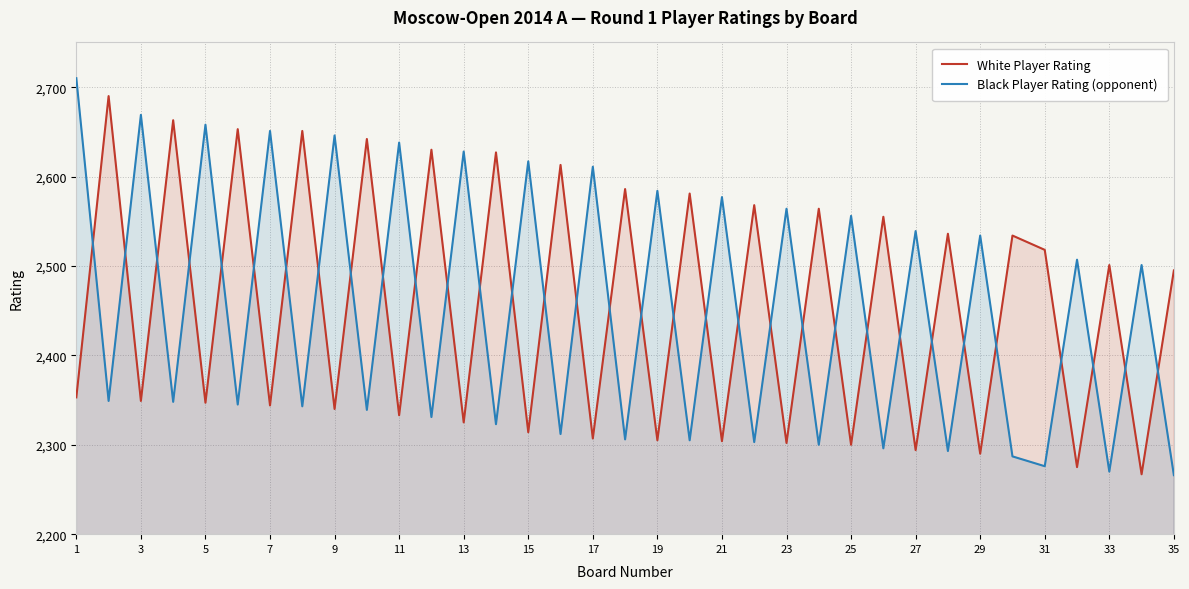

What are all the series names shown in the legend?

White Player Rating, Black Player Rating (opponent)